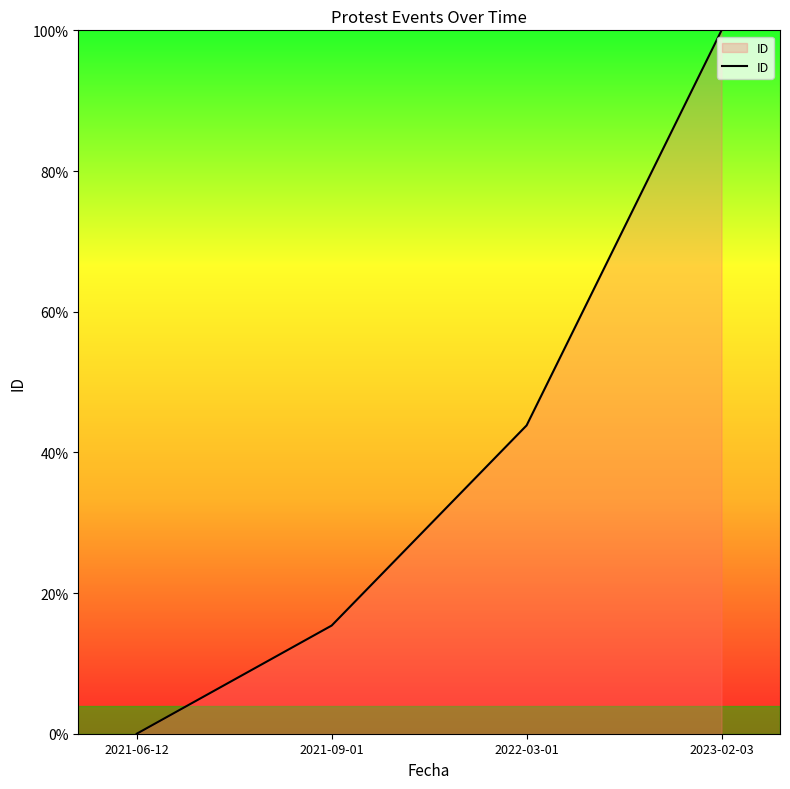

The chart shows a value of 10.4 at 2021-09-01. True or false?

False